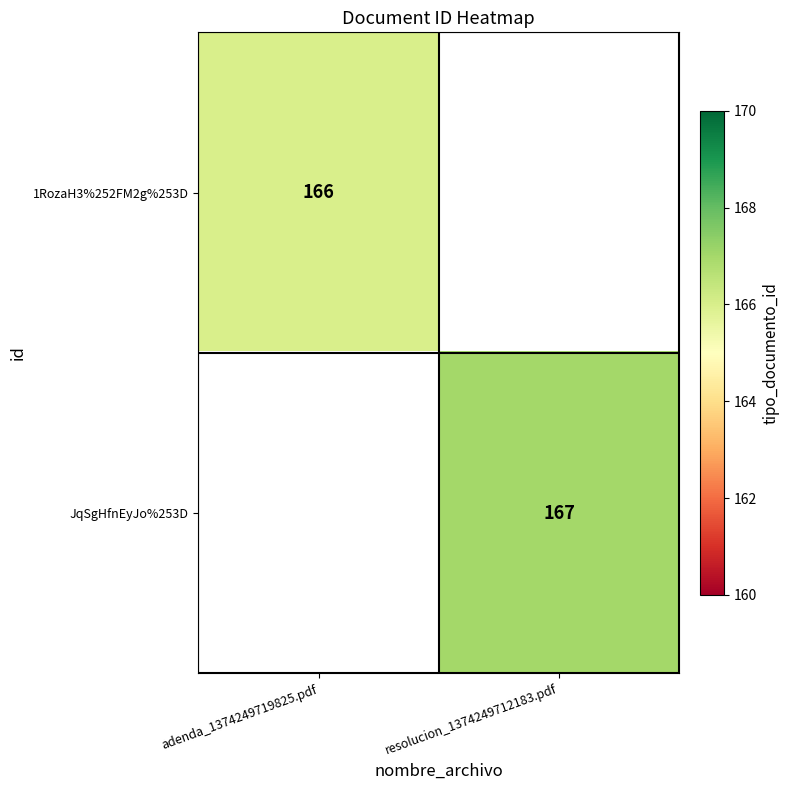

Is the value of JqSgHfnEyJo%253D at resolucion_1374249712183.pdf greater than the value of 1RozaH3%252FM2g%253D at adenda_1374249719825.pdf?

Yes